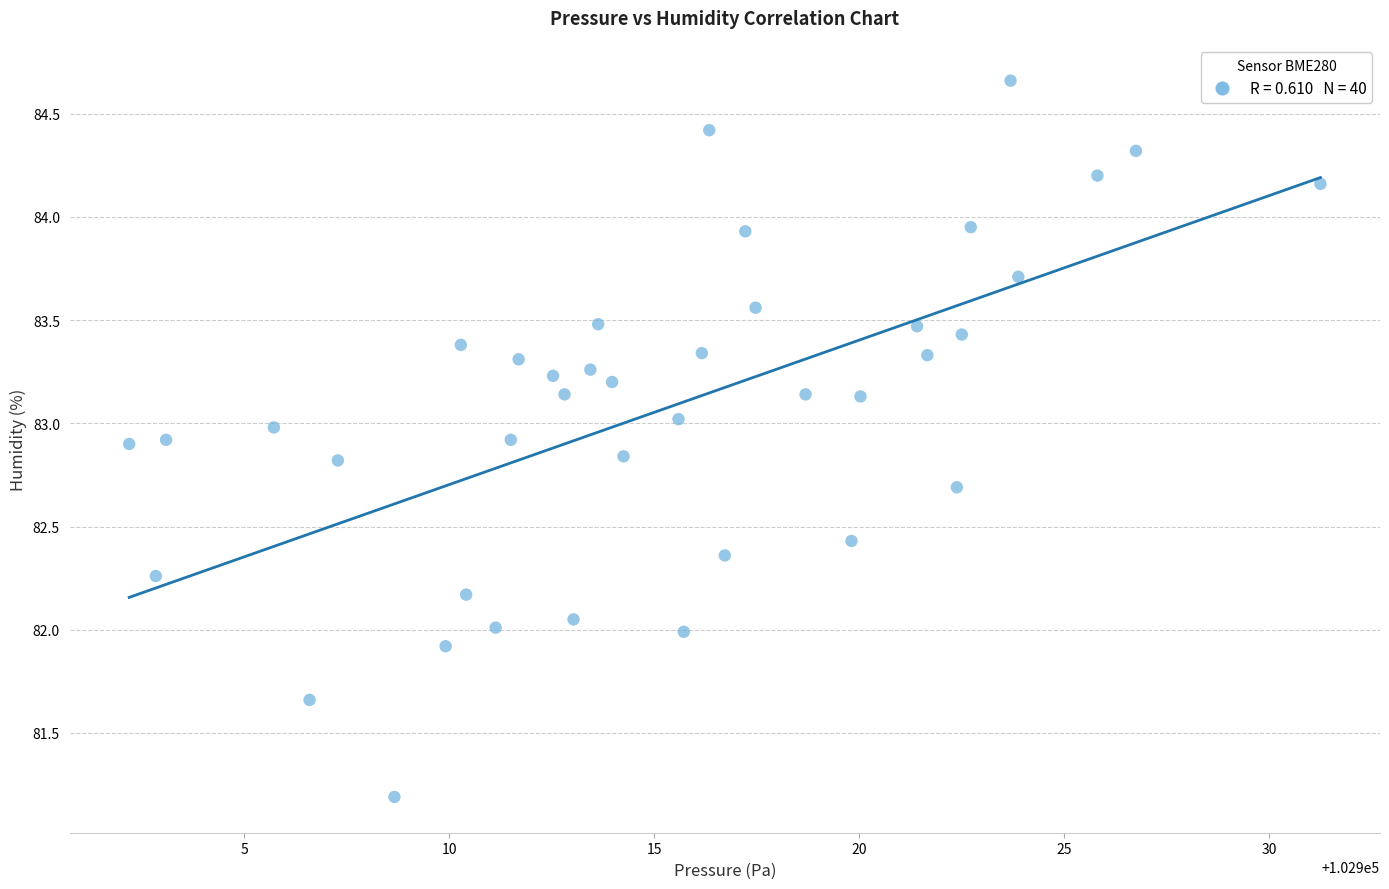

What is the range of X values (max minus min)?

29.1